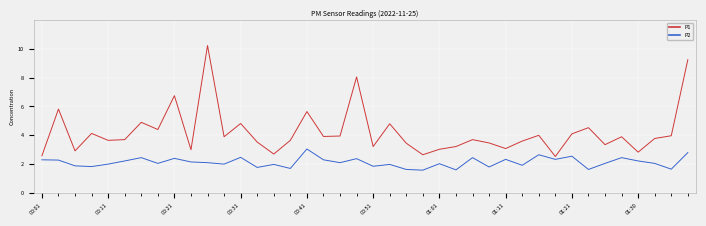

True or false: P1 and P2 cross at least once.

False